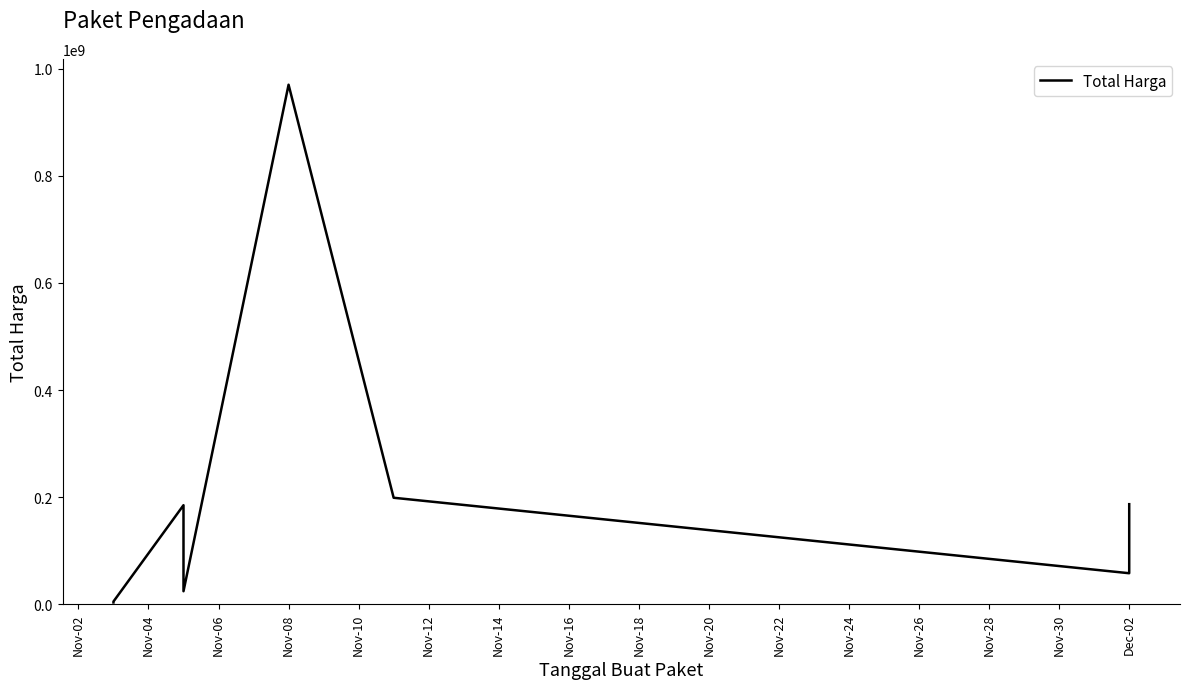

How many points are higher than both their immediate neighbors (excluding endpoints)?

2